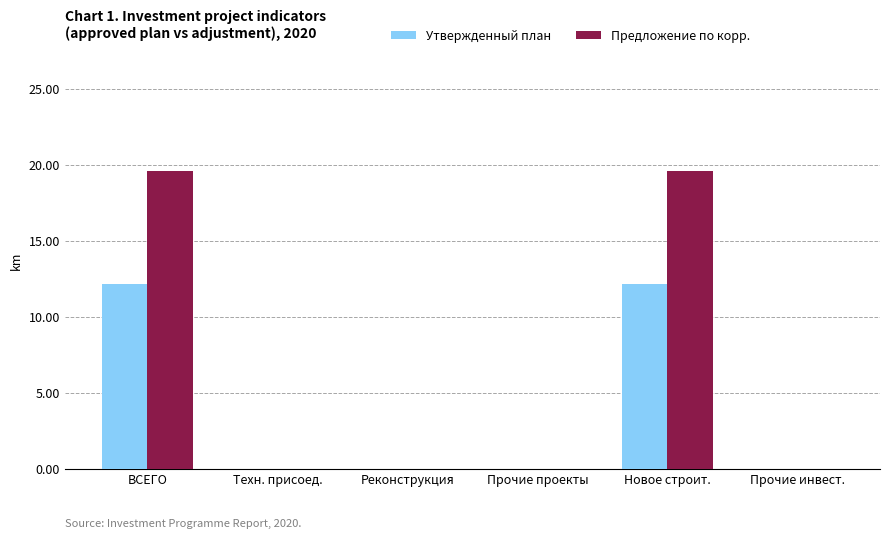

Reading right to left, what are all the values shown in this chart?

Утвержденный план: Прочие инвест.=0.0	Новое строит.=12.2	Прочие проекты=0.0	Реконструкция=0.0	Техн. присоед.=0.0	ВСЕГО=12.2
Предложение по корр.: Прочие инвест.=0.0	Новое строит.=19.6	Прочие проекты=0.0	Реконструкция=0.0	Техн. присоед.=0.0	ВСЕГО=19.6